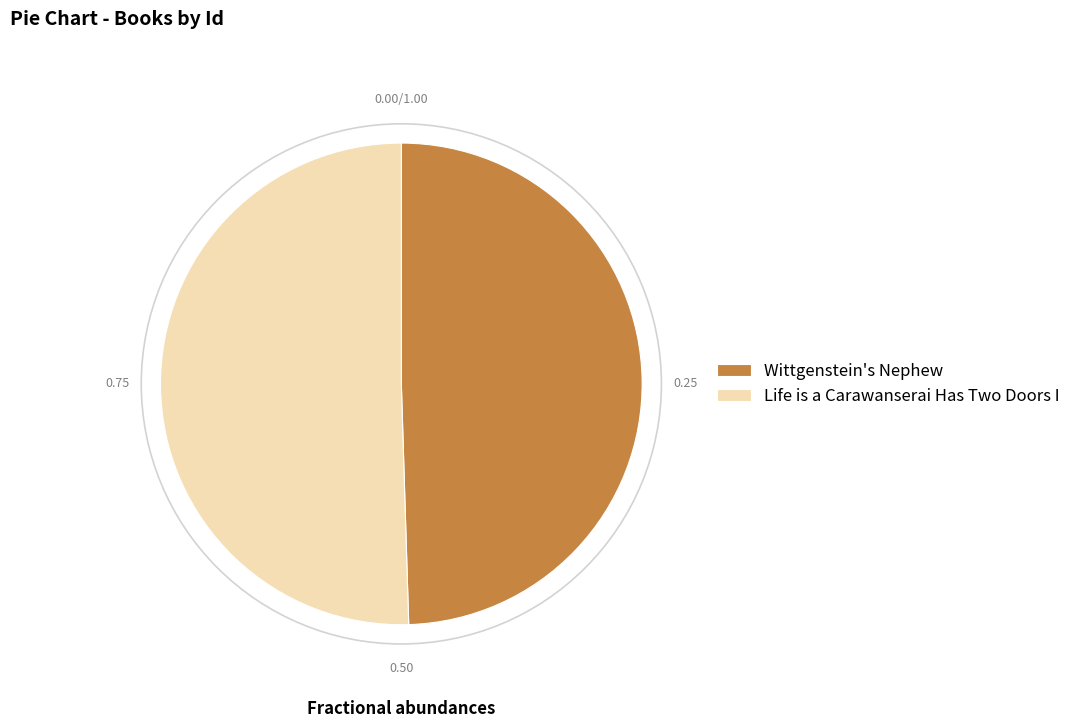

What is the majority slice?

Life is a Carawanserai Has Two Doors I